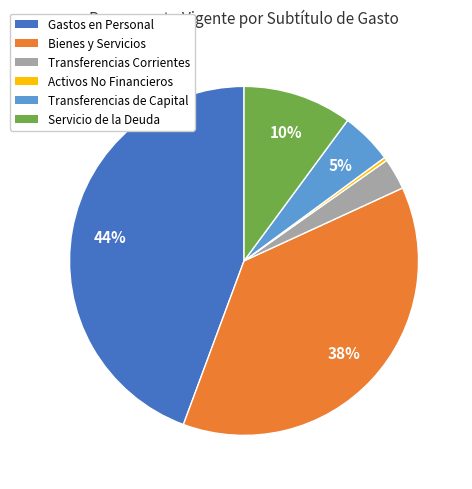

Is there any slice that represents more than half of the pie?

No